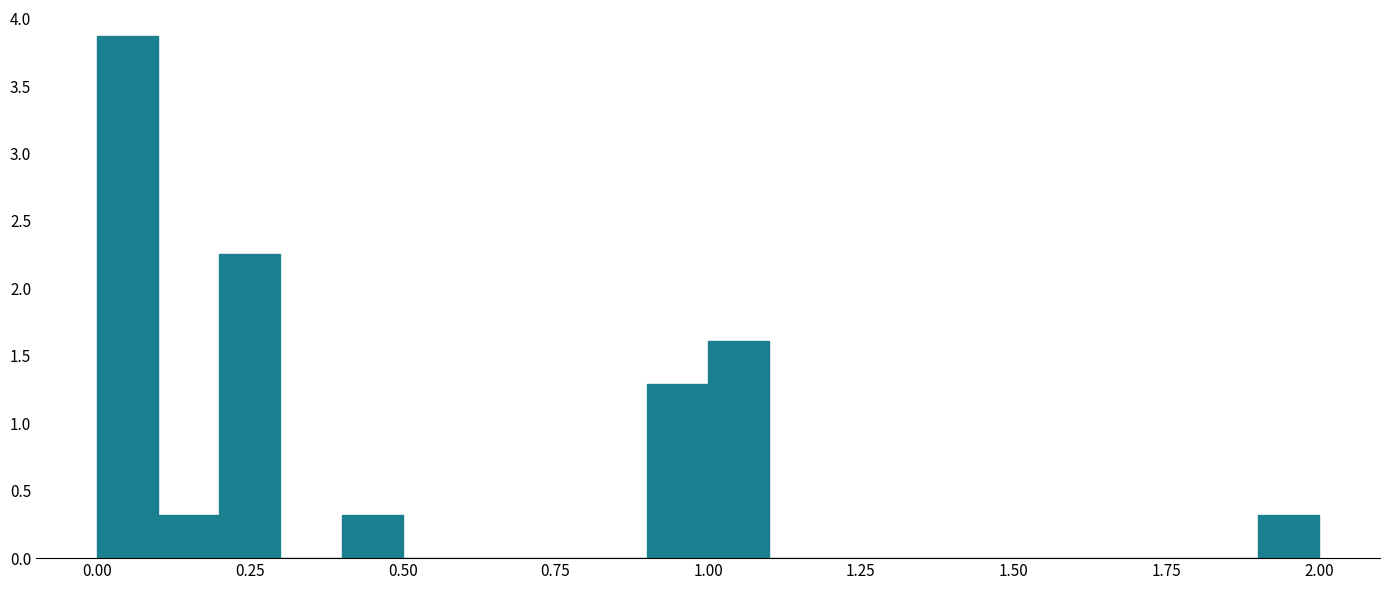

Read against the x-axis, roughly where is the centre of the tallest bar?

0.05